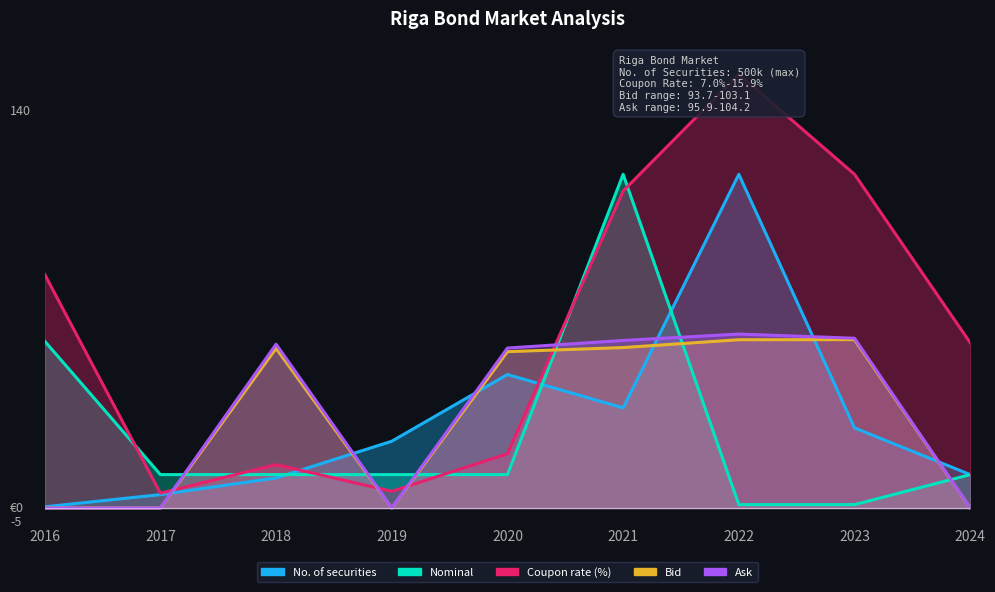

At which category does the chart reach its peak across all series?

2022